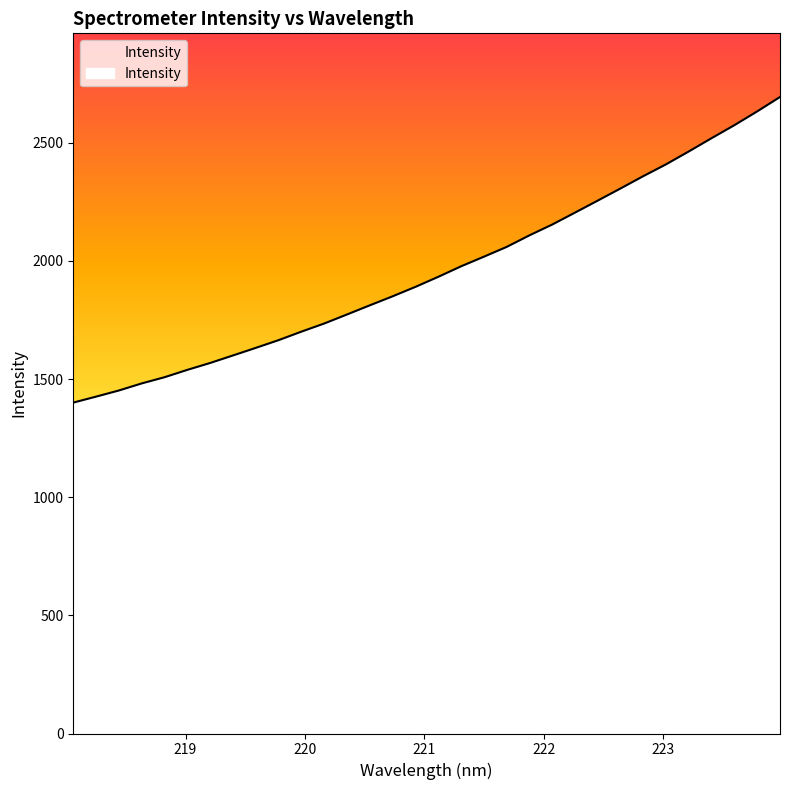

The chart shows a value of 1890.3 at 220.9264. True or false?

True